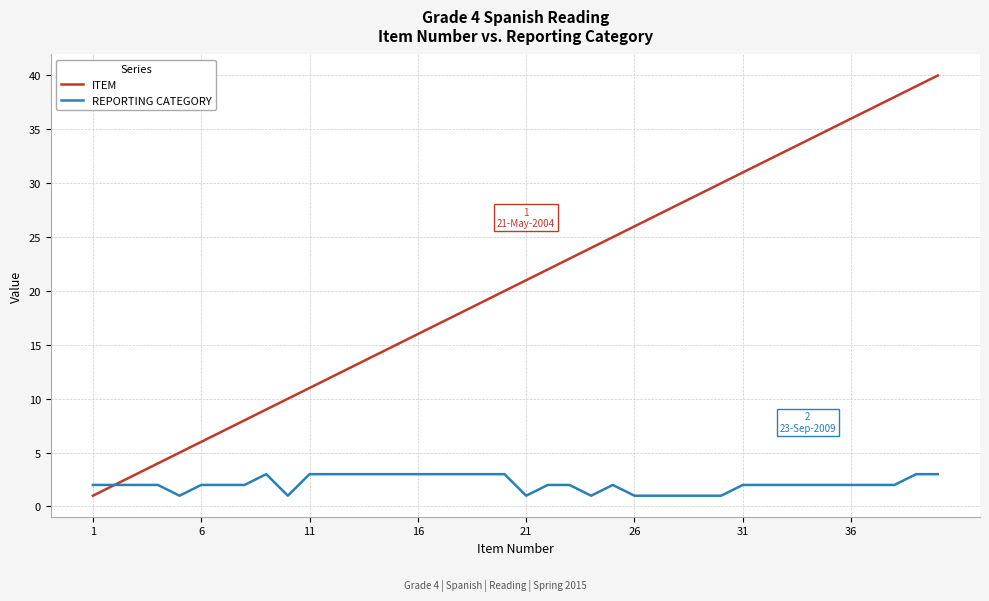

Count the number of categories in the chart.

40